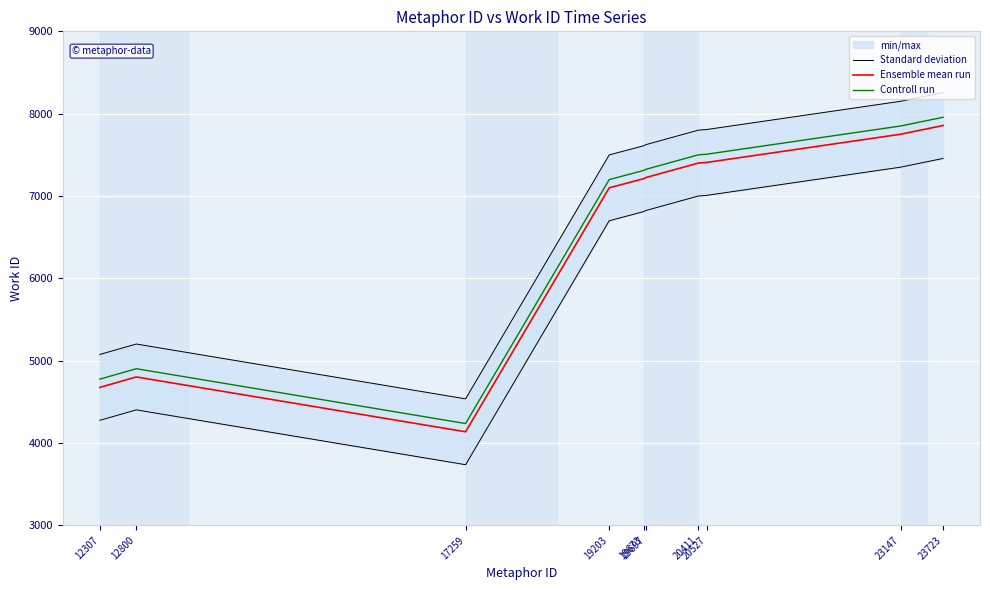

Where is the first local minimum for Ensemble mean run?

17259